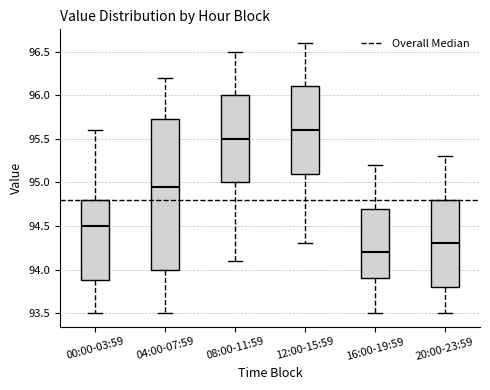

Reading left to right, read every box against the y-axis: the position of its median line, the range the box covers, and the ends of its whiskers. The values are not printed on the chart, so give them approximately, as read against the axis.

00:00-03:59: median 94.50, box 93.90 to 94.80, whiskers 93.50 to 95.60
04:00-07:59: median 94.95, box 94.00 to 95.75, whiskers 93.50 to 96.20
08:00-11:59: median 95.50, box 95.00 to 96.00, whiskers 94.10 to 96.50
12:00-15:59: median 95.60, box 95.10 to 96.10, whiskers 94.30 to 96.60
16:00-19:59: median 94.20, box 93.90 to 94.70, whiskers 93.50 to 95.20
20:00-23:59: median 94.30, box 93.80 to 94.80, whiskers 93.50 to 95.30